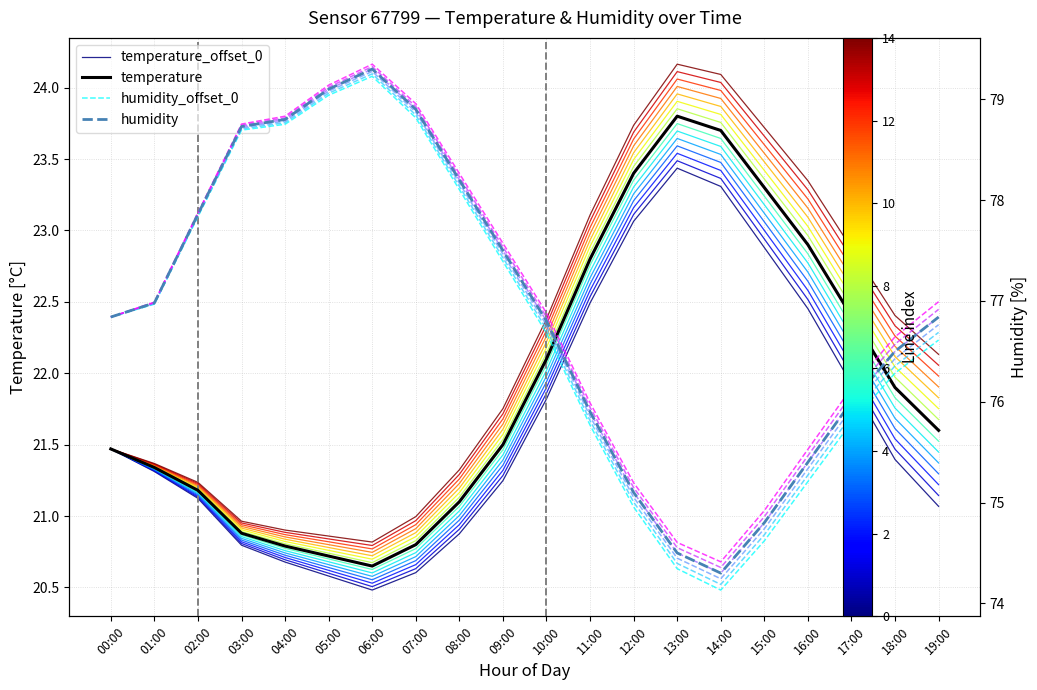

What is the approximate value of humidity at 13:00?

74.5